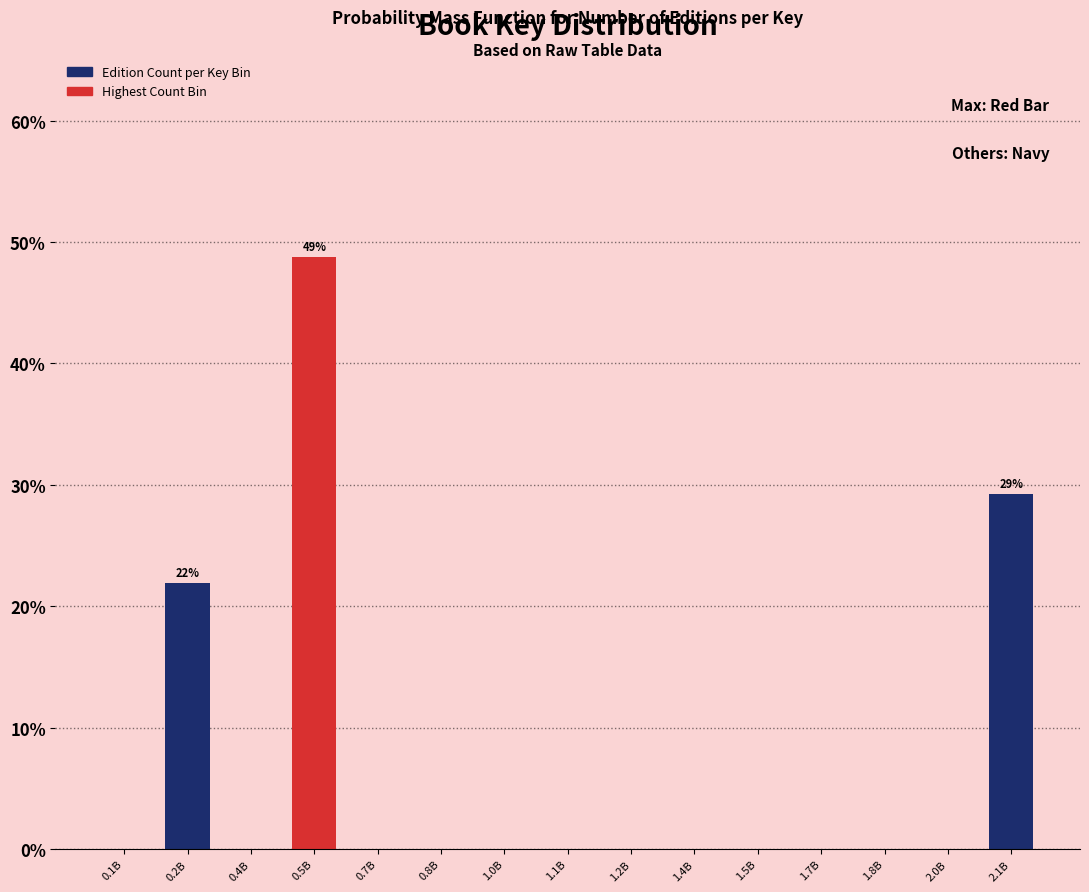

Reading left to right, transcribe all the data shown in this chart.

0.1B=0.0	0.2B=22.0	0.4B=0.0	0.5B=48.8	0.7B=0.0	0.8B=0.0	1.0B=0.0	1.1B=0.0	1.2B=0.0	1.4B=0.0	1.5B=0.0	1.7B=0.0	1.8B=0.0	2.0B=0.0	2.1B=29.3